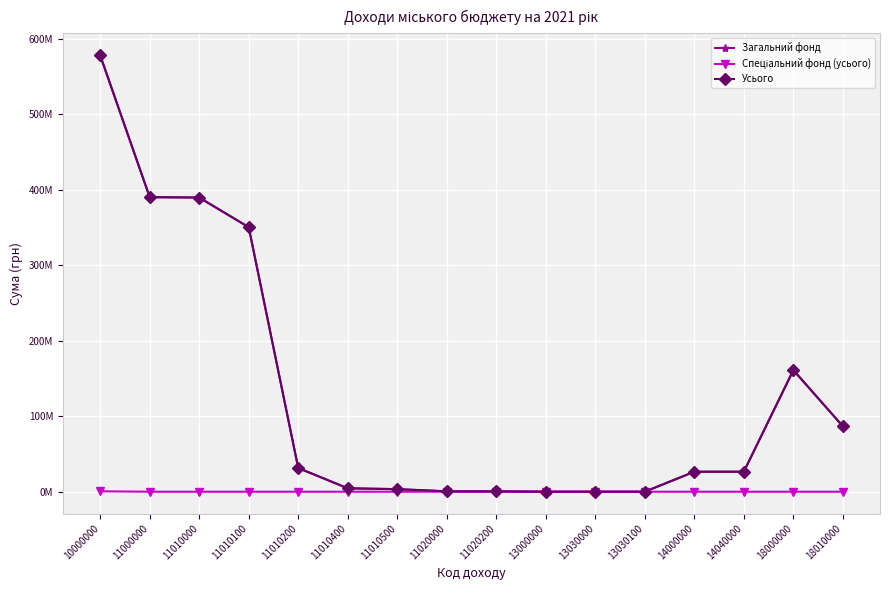

What is the minimum value for Усього?

10000